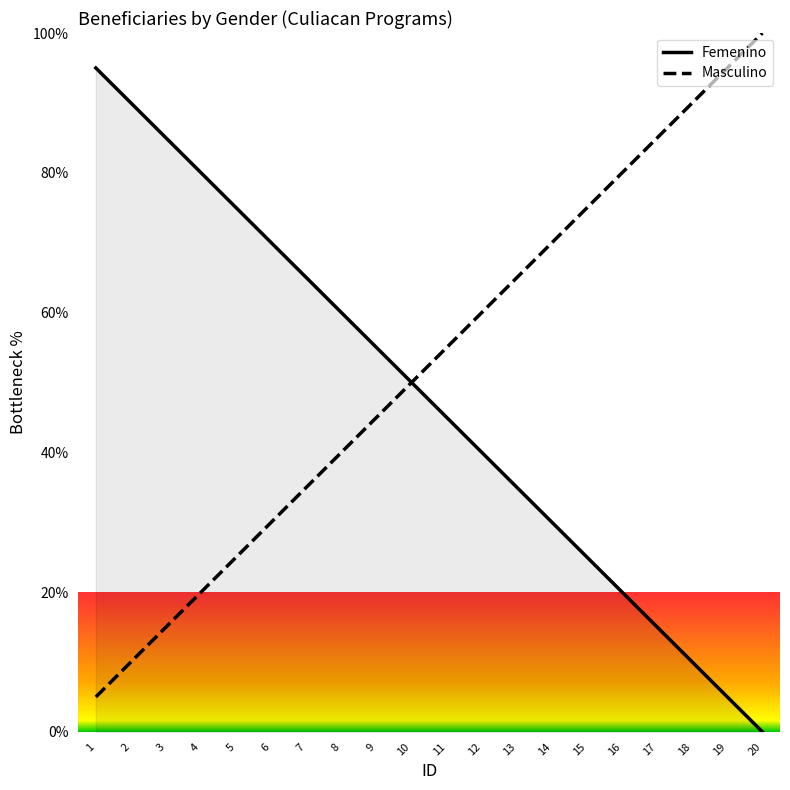

The Femenino series shows 65.0 at 7. True or false?

True